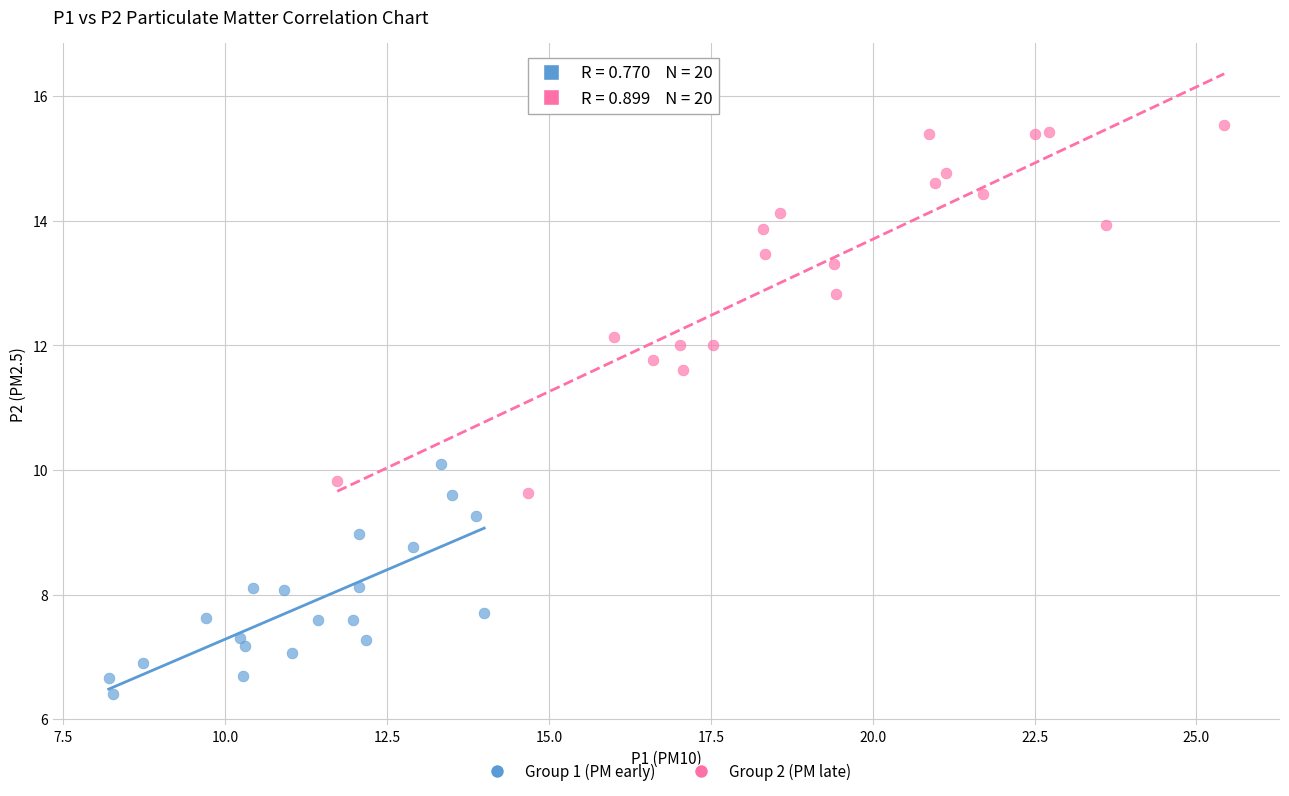

Which series has the widest spread of Y values?

Group 2 (PM late)